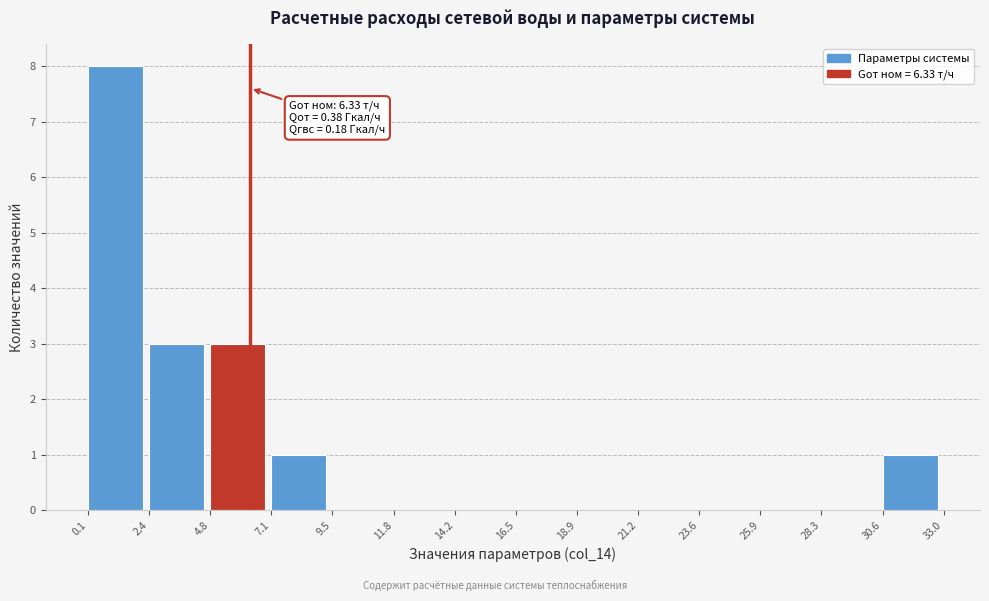

Which range on the x-axis has the tallest bar?

0.1 to 2.4